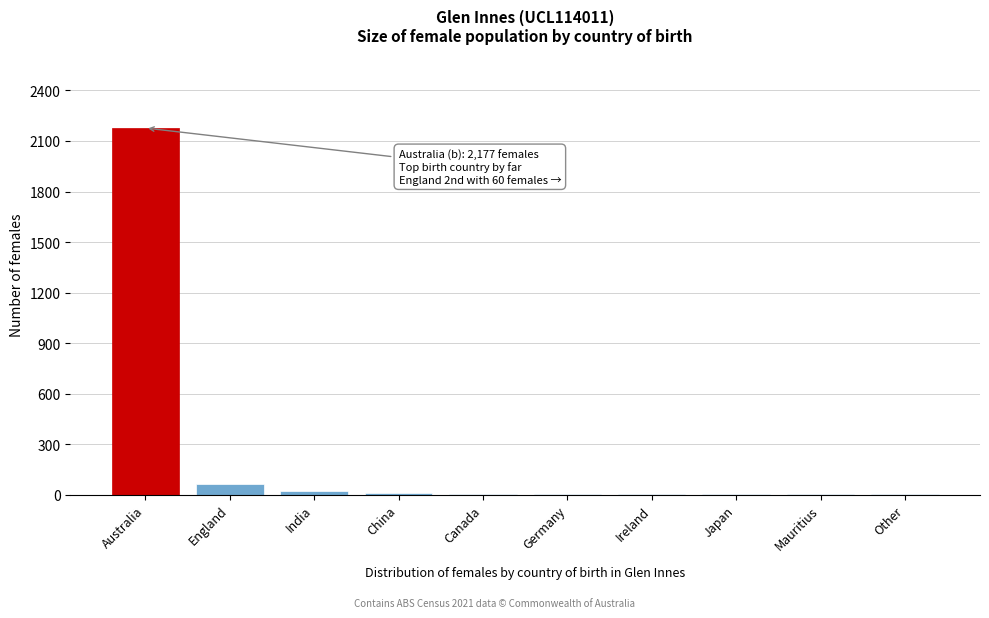

What is the maximum value shown in the chart?

2177